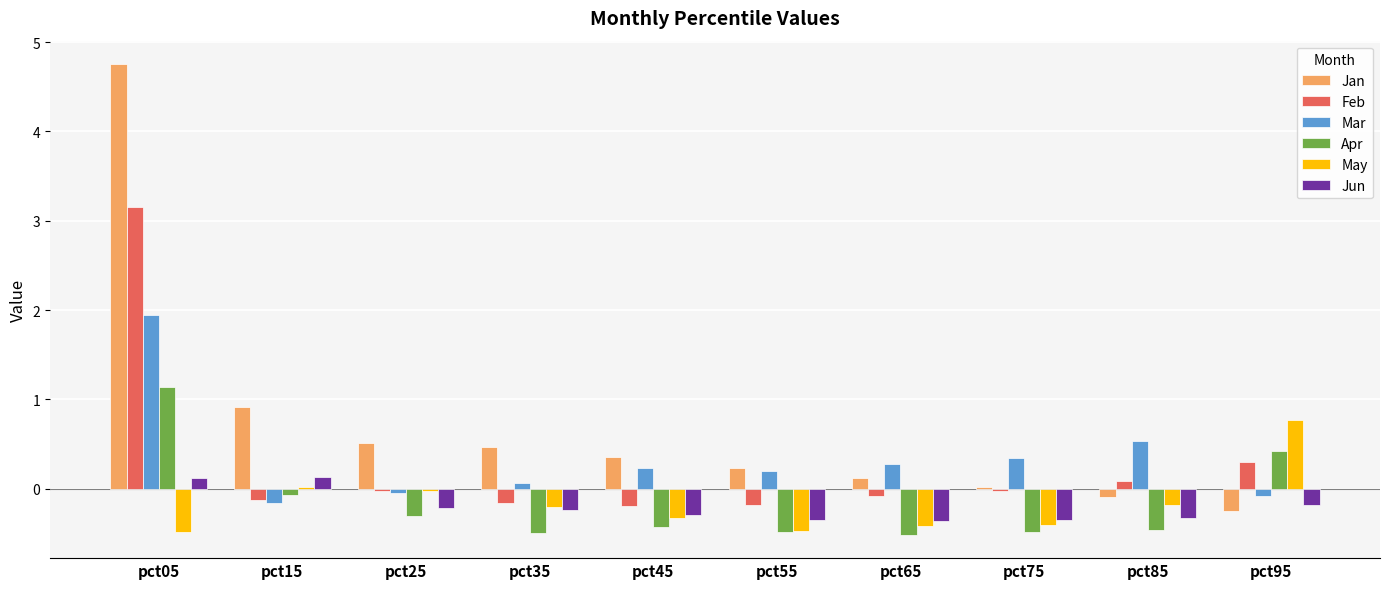

What is the maximum value for Feb?

3.2